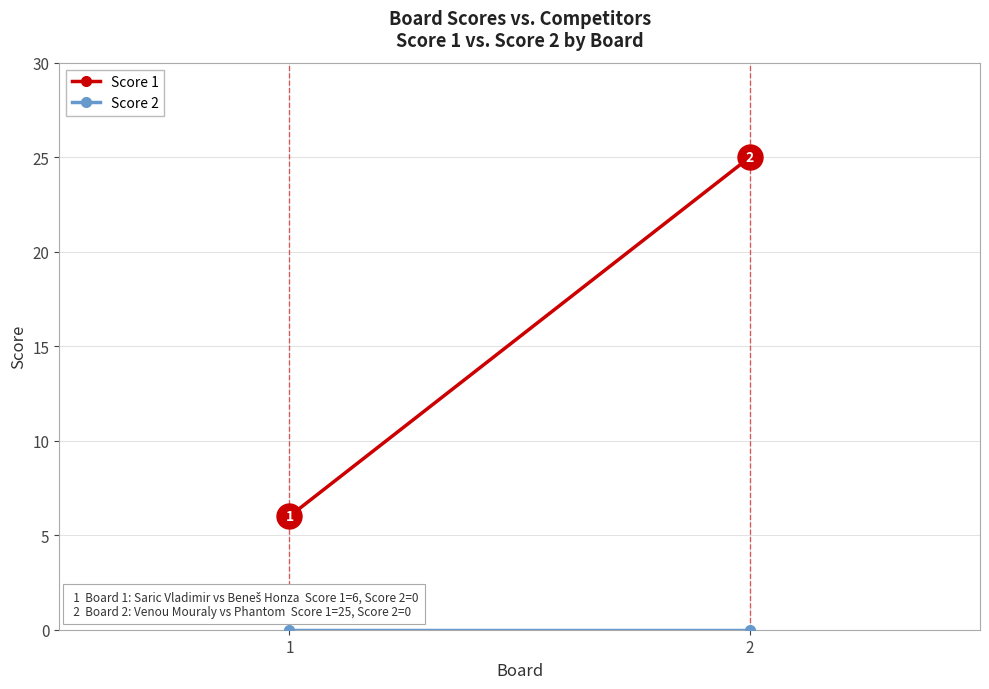

Reading left to right, list all the values displayed in this chart.

Score 1: 6	25
Score 2: 0	0